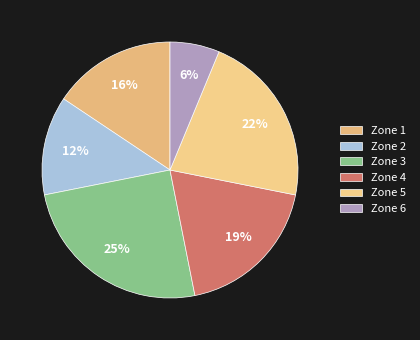

Which has a higher value, Zone 4 or Zone 2?

Zone 4